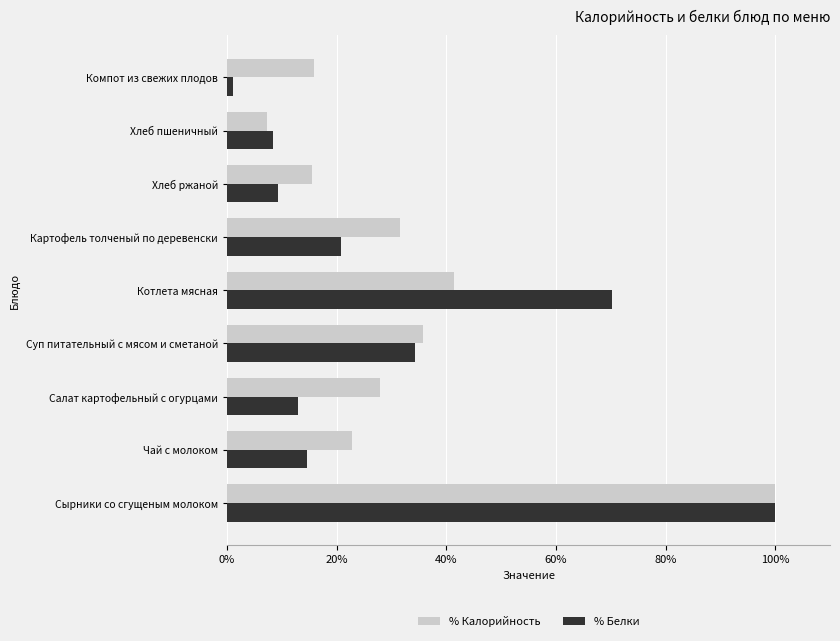

What is the highest value of the % Белки series?

100.0